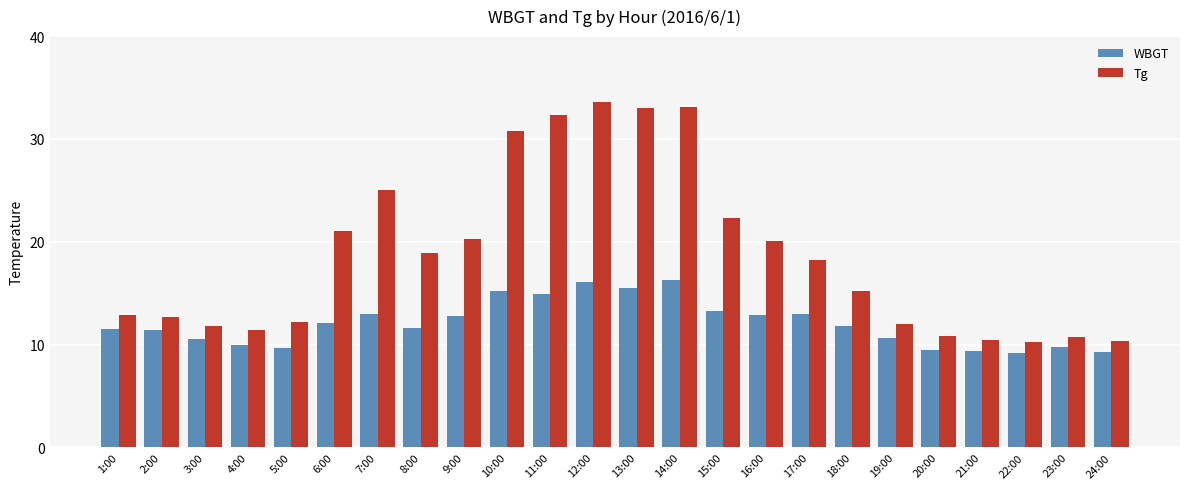

Which series has the widest spread of values?

Tg